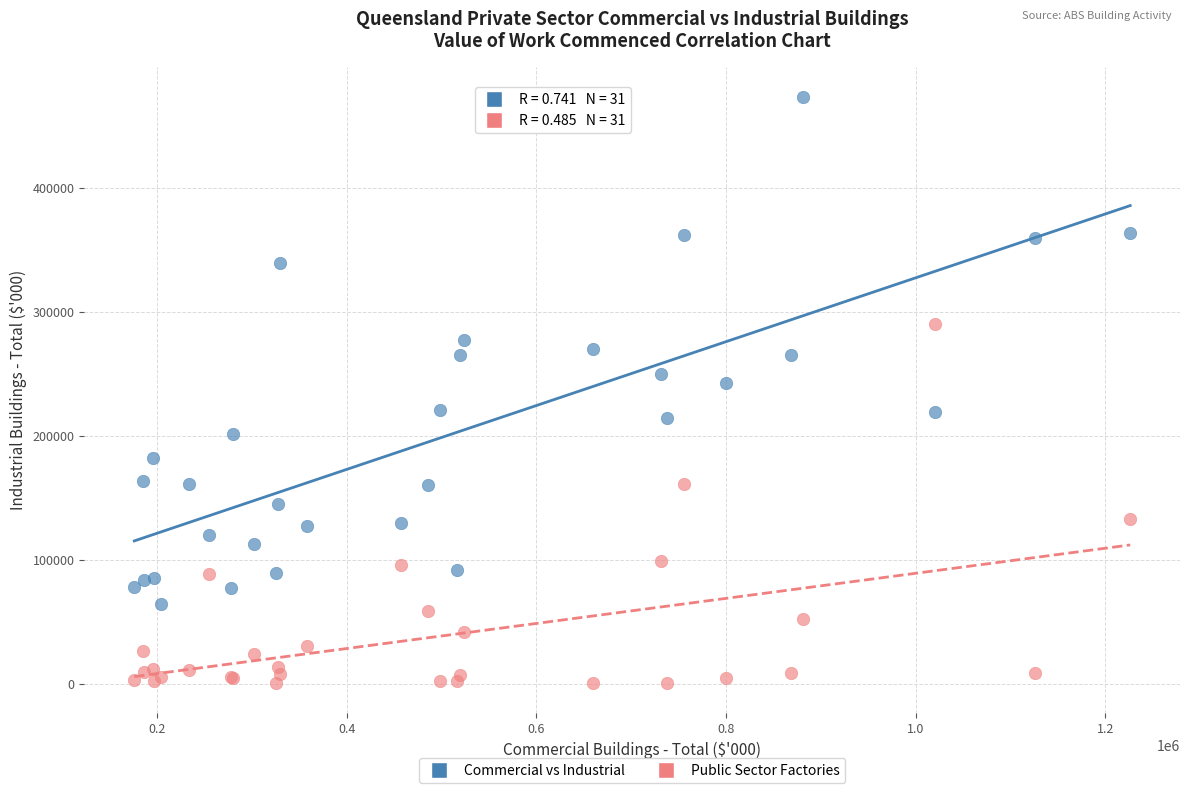

Which series reaches the maximum Y coordinate?

Commercial vs Industrial